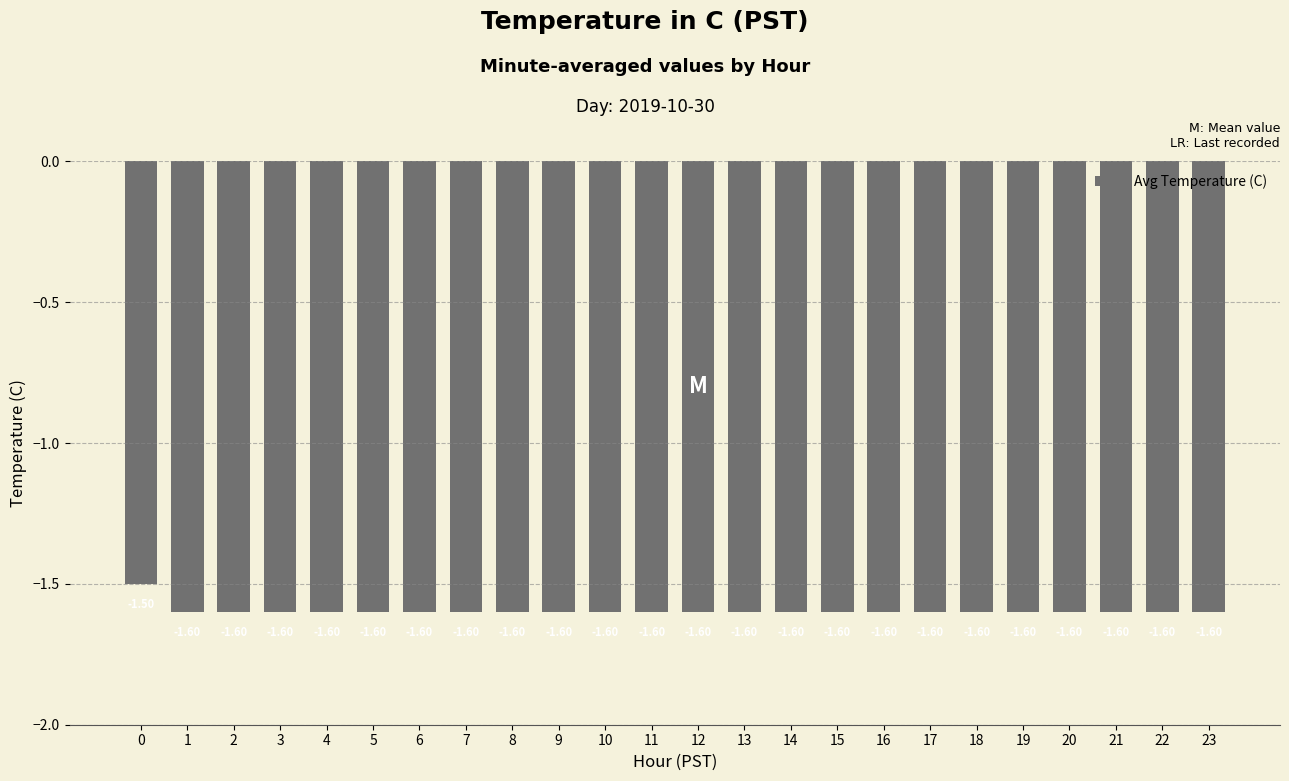

What is the greatest value displayed?

-1.5